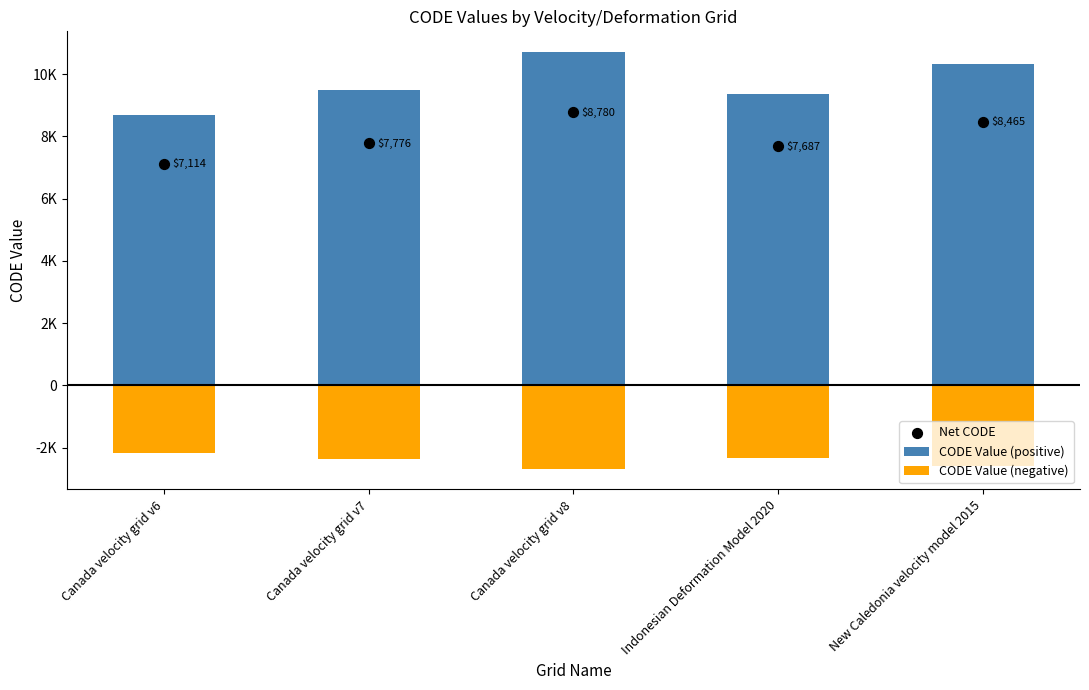

Which series contains the highest Y value?

CODE Value (positive)